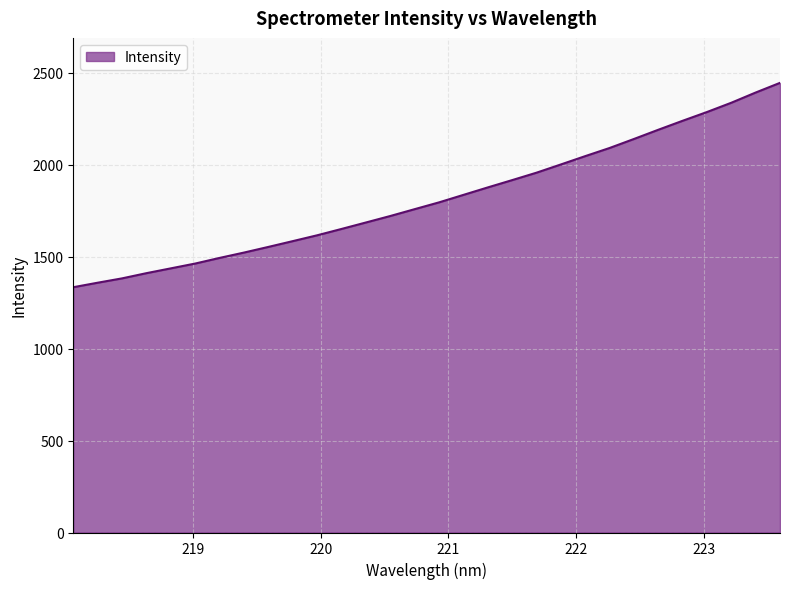

What is the average value?

1817.8